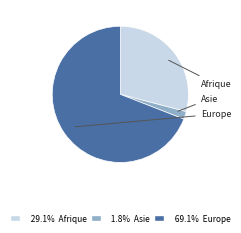

Does any single category account for the majority?

Yes